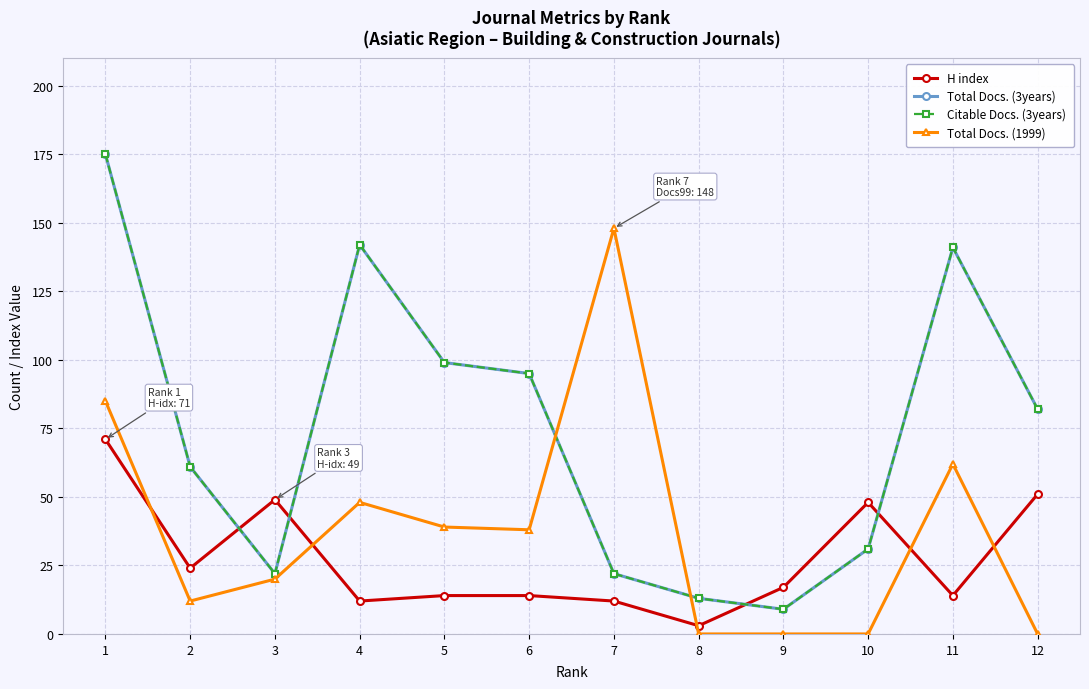

Does the chart have visible grid lines?

Yes